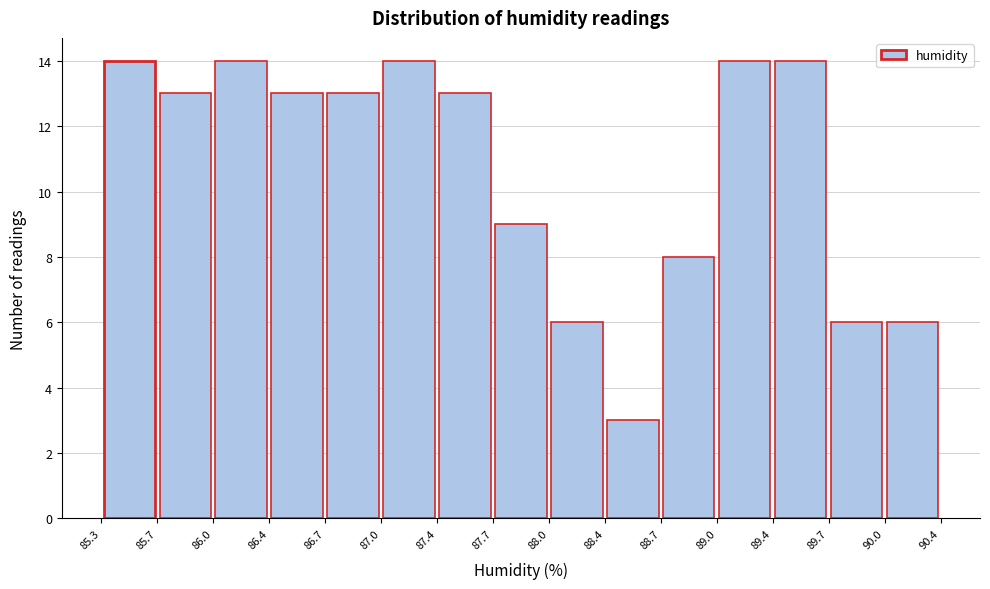

Reading left to right, list every bar in this chart as the range it spans on the x-axis followed by its height. The values are not printed on the chart, so give them approximately, as read against the axis.

85.3 to 85.7: 14
85.7 to 86.0: 13
86.0 to 86.4: 14
86.4 to 86.7: 13
86.7 to 87.0: 13
87.0 to 87.4: 14
87.4 to 87.7: 13
87.7 to 88.0: 9
88.0 to 88.4: 6
88.4 to 88.7: 3
88.7 to 89.0: 8
89.0 to 89.4: 14
89.4 to 89.7: 14
89.7 to 90.0: 6
90.0 to 90.4: 6